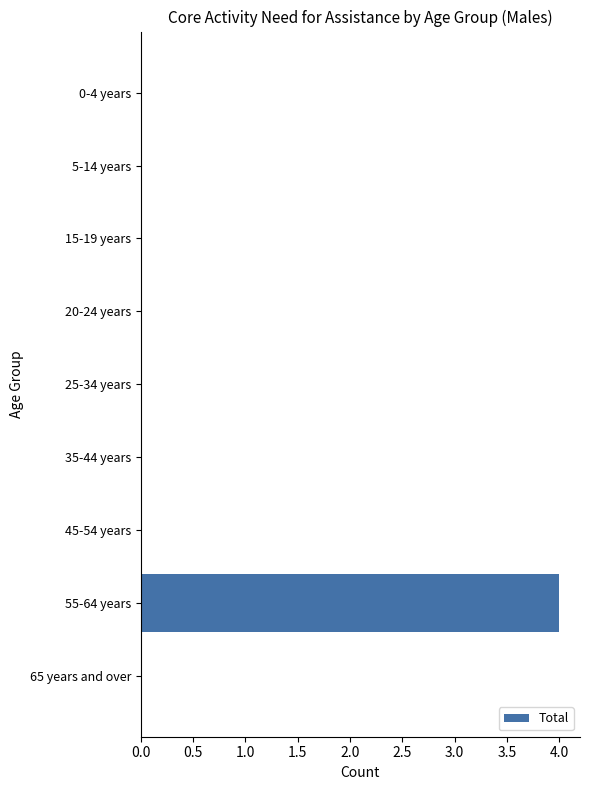

True or false: the data shows 3 at 25-34 years.

False